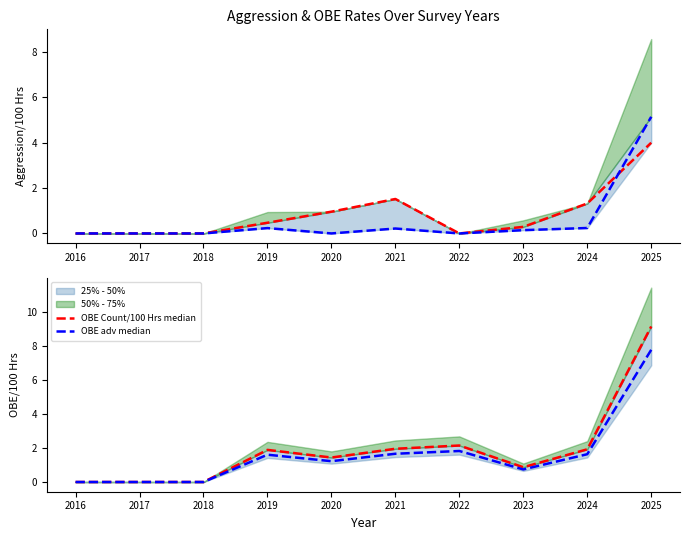

In Terr Aggression/100 Hrs, how many points are higher than both neighbors (excluding endpoints)?

2